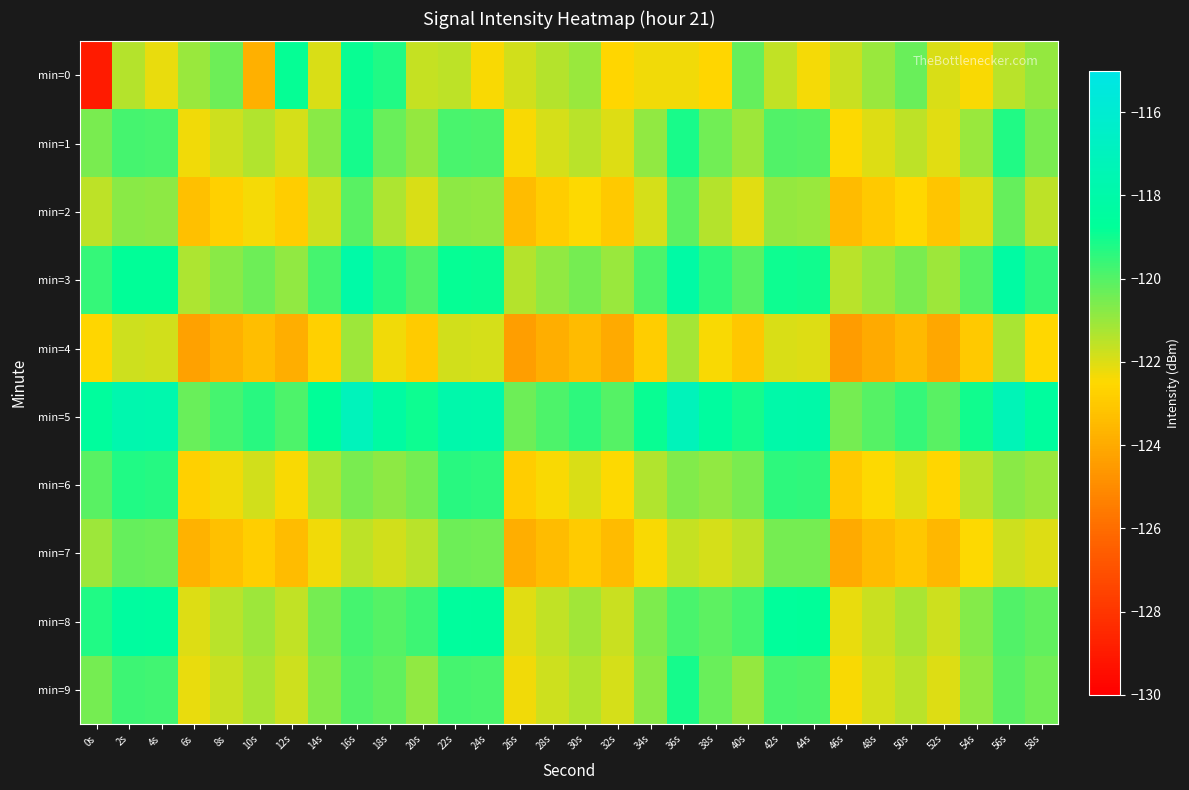

What is the spread (max minus min) of values at 38s?

4.2